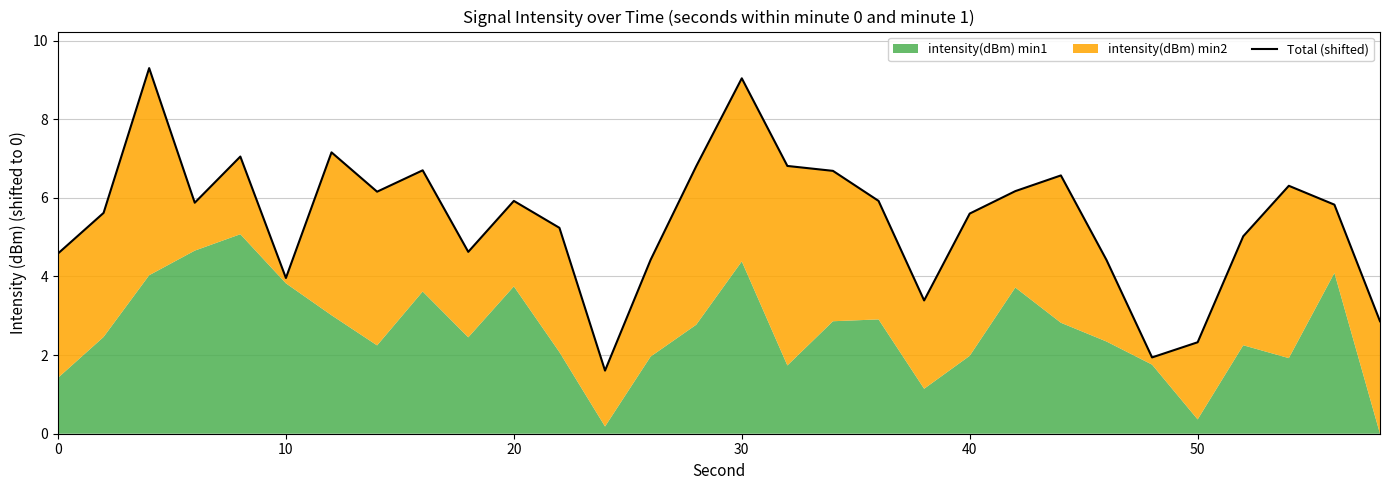

What is the difference between the maximum and minimum values?

7.7